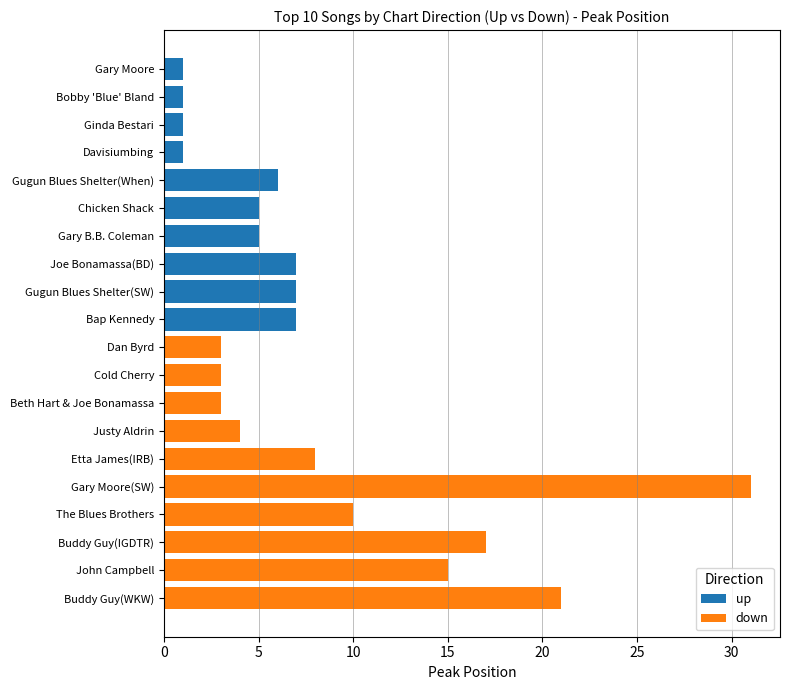

True or false: down has a value of 21 at John Campbell.

False